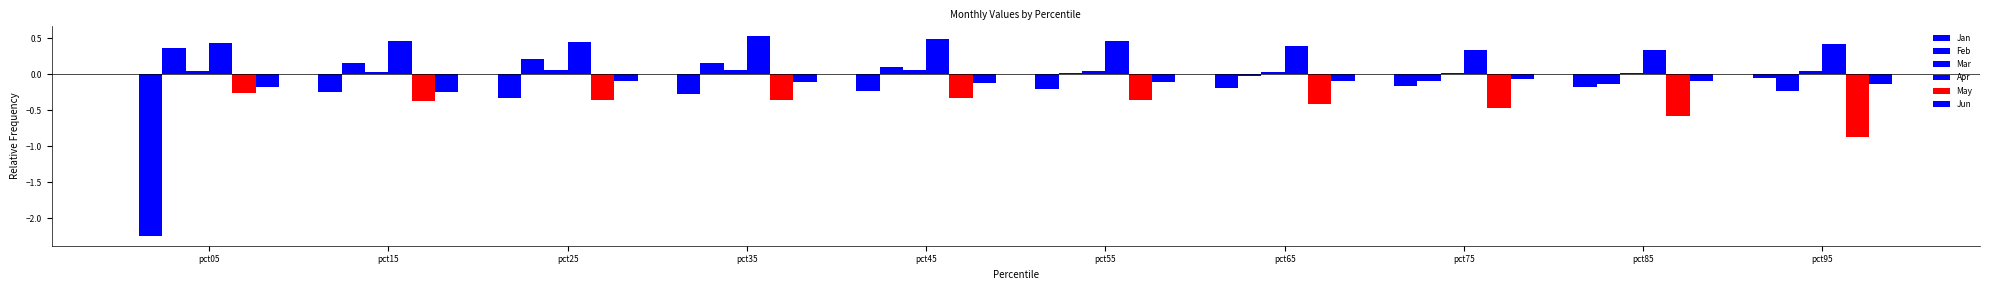

How many groups of bars are there?

10